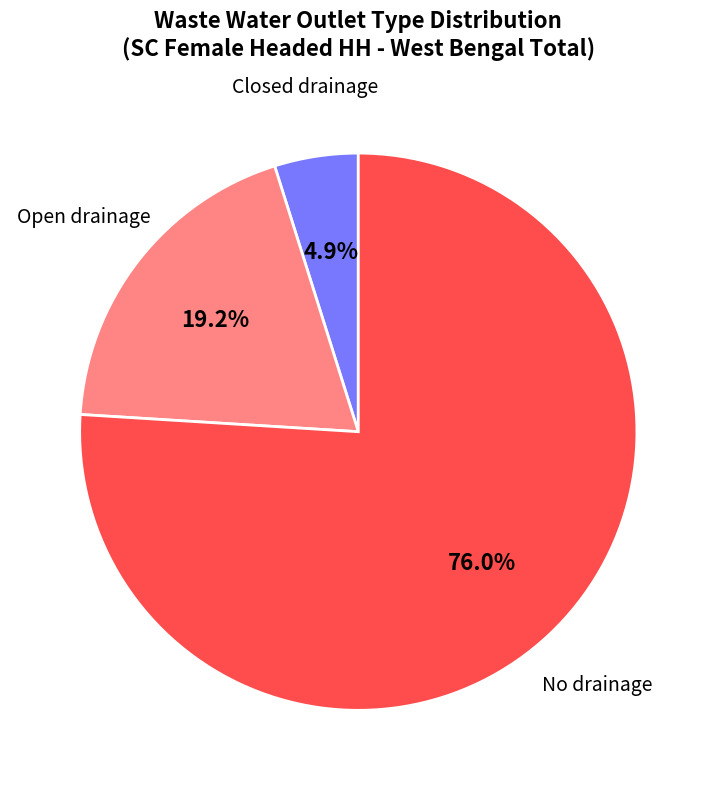

Count the number of slices in the pie.

3